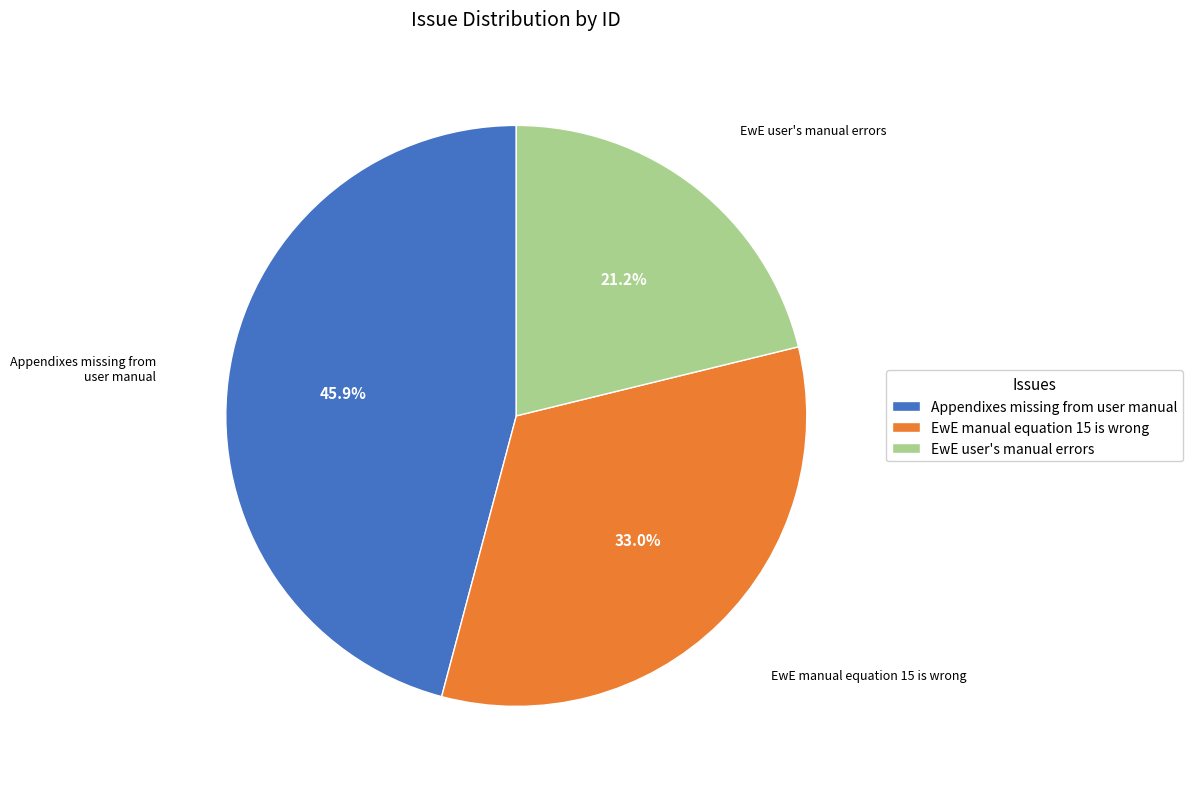

What percentage is the EwE manual equation 15 is wrong slice, to the nearest percent?

33%